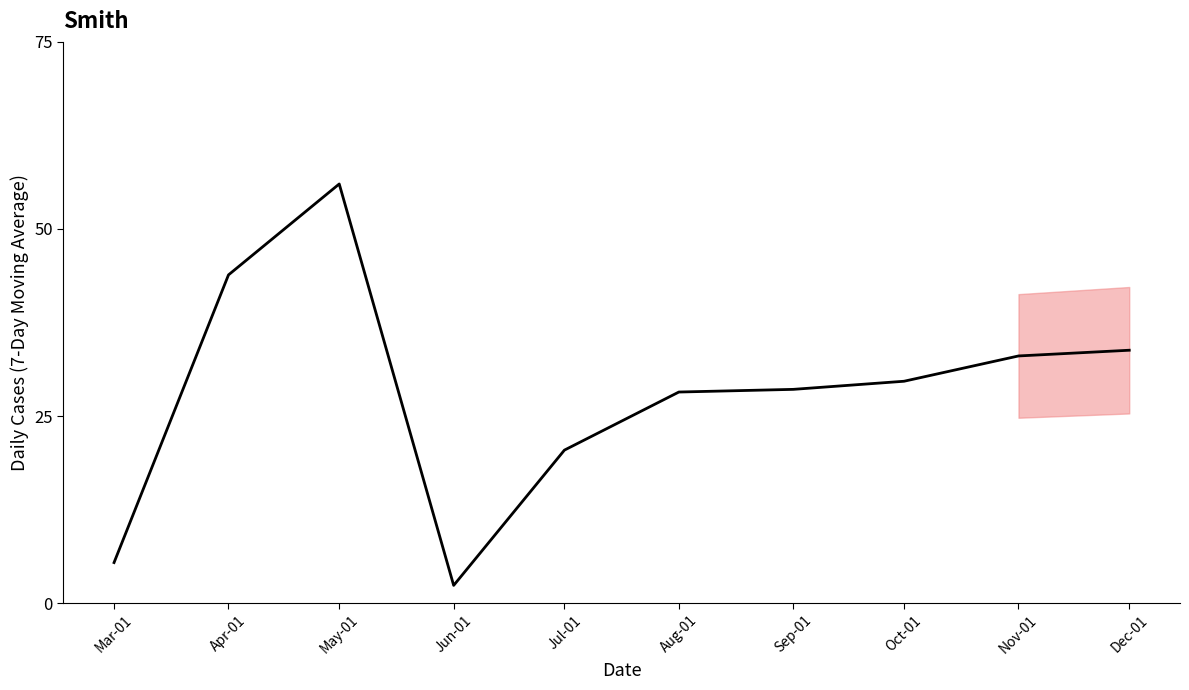

Reading left to right, list all the values displayed in this chart.

5.4	43.9	56.0	2.4	20.5	28.2	28.6	29.7	33.0	33.8